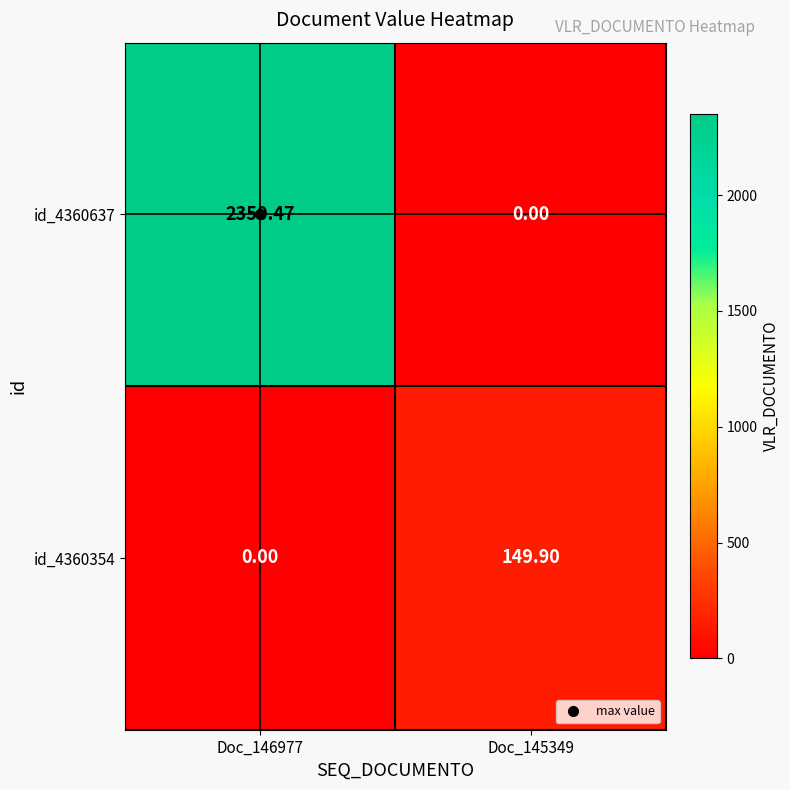

List the series in order of their overall mean, highest first.

id_4360637, id_4360354